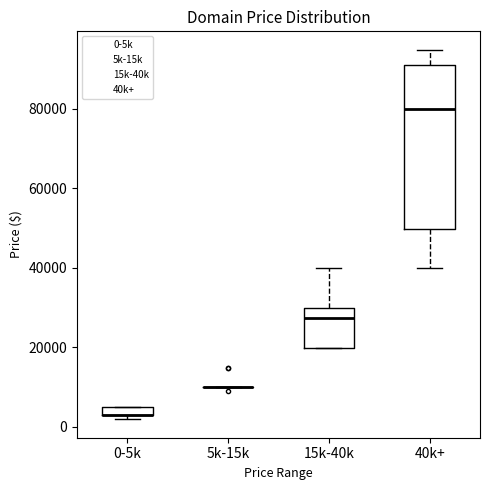

Which box is the tallest, from its lower edge to its upper edge?

40k+